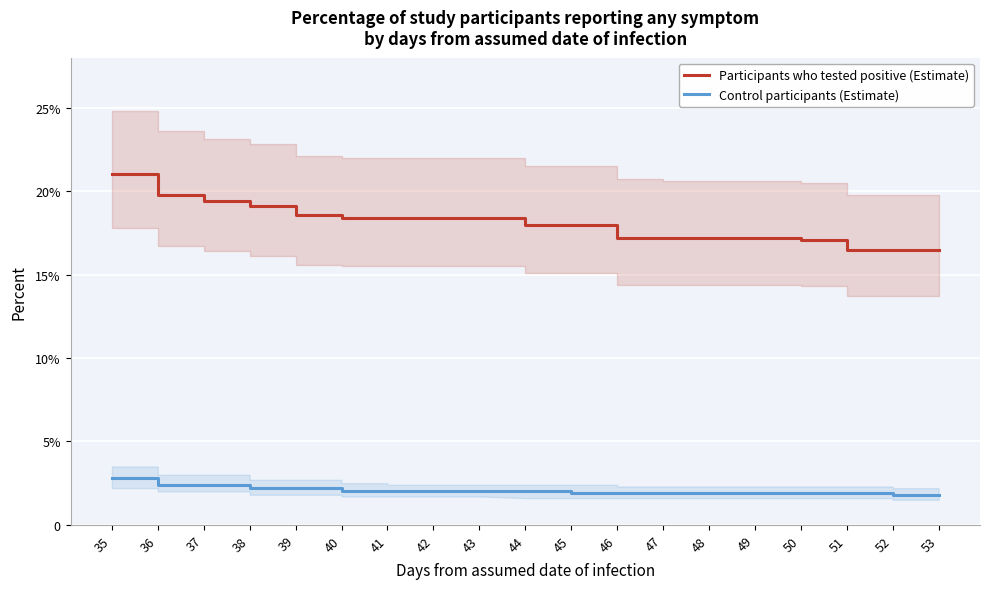

True or false: Control participants (Estimate) and Participants who tested positive (Estimate) cross at least once.

False